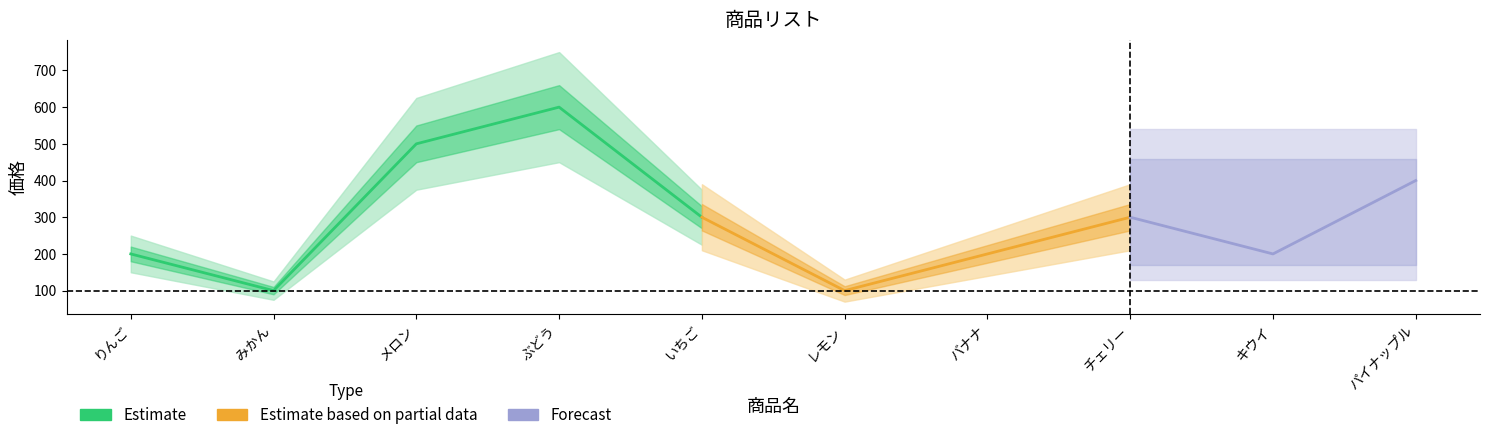

The chart shows a value of 200 at チェリー. True or false?

False